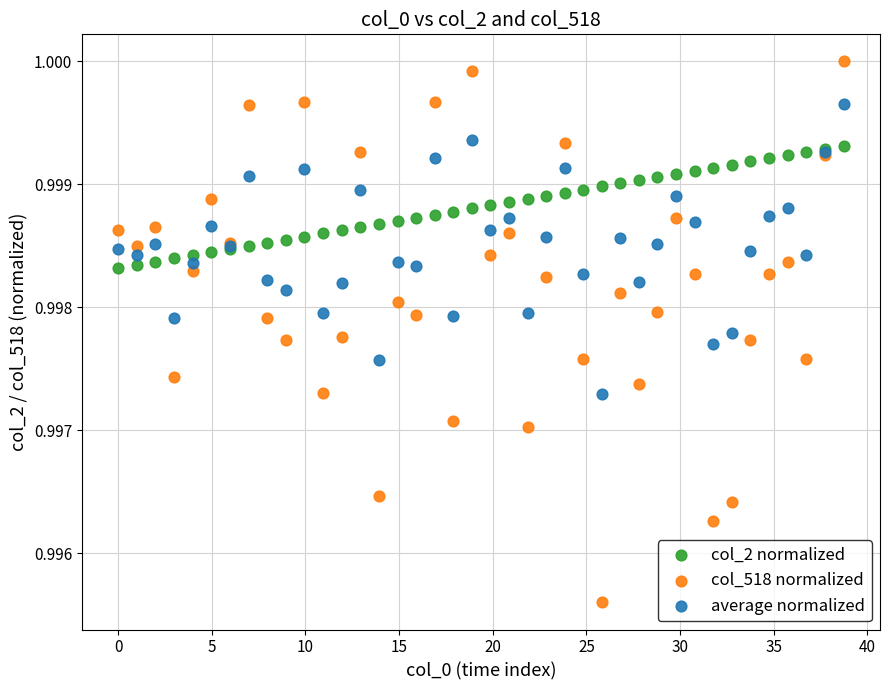

What are all the series names shown in the legend?

col_2 normalized, col_518 normalized, average normalized